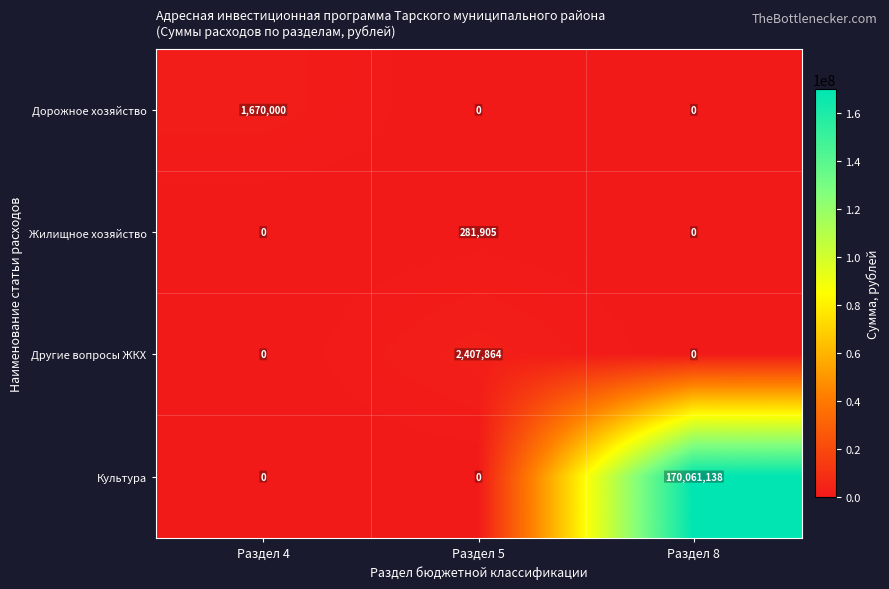

What is the difference between the maximum and minimum values in the Другие вопросы ЖКХ series?

2407864